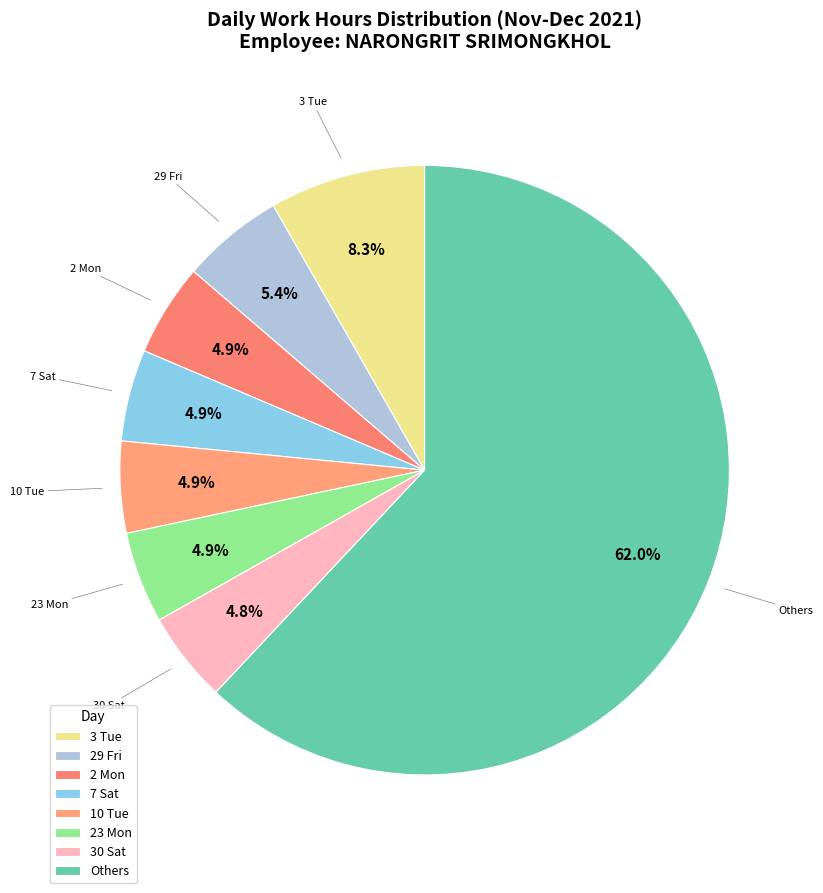

Is there any slice that represents more than half of the pie?

Yes